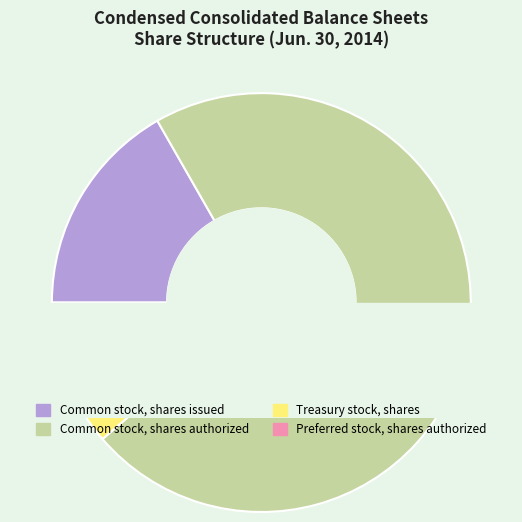

What is the majority slice?

Common stock, shares authorized